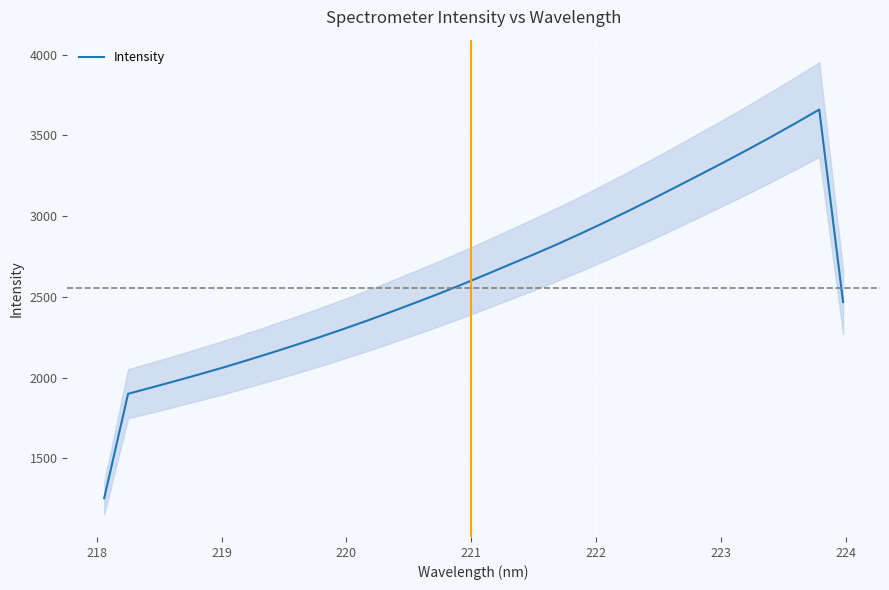

Reading left to right, transcribe all the data shown in this chart.

1254.1	1900.3	1939.7	1979.8	2021.1	2063.4	2108.0	2153.8	2200.9	2249.3	2299.6	2351.8	2405.8	2461.4	2517.9	2576.9	2637.9	2700.1	2762.0	2826.0	2892.9	2962.3	3033.2	3106.4	3181.4	3257.3	3333.7	3411.9	3492.4	3574.8	3659.6	2467.8